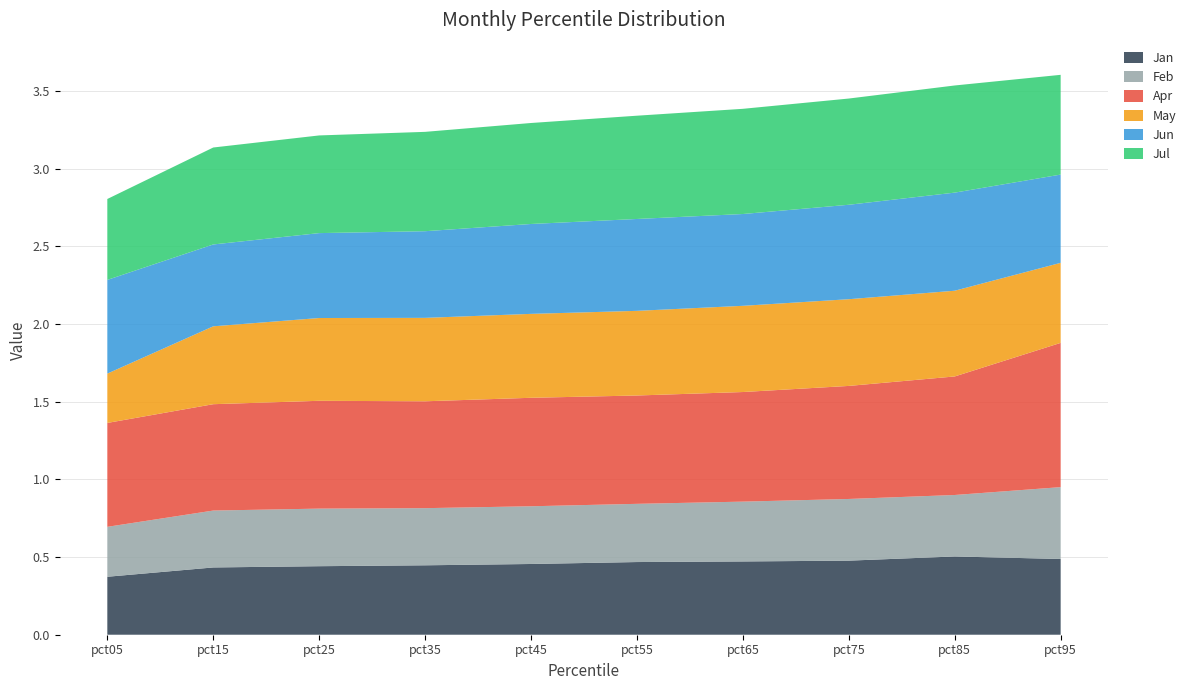

Reading left to right, list all the values displayed in this chart.

Jan: pct05=0.4	pct15=0.4	pct25=0.4	pct35=0.4	pct45=0.5	pct55=0.5	pct65=0.5	pct75=0.5	pct85=0.5	pct95=0.5
Feb: pct05=0.3	pct15=0.4	pct25=0.4	pct35=0.4	pct45=0.4	pct55=0.4	pct65=0.4	pct75=0.4	pct85=0.4	pct95=0.5
Apr: pct05=0.7	pct15=0.7	pct25=0.7	pct35=0.7	pct45=0.7	pct55=0.7	pct65=0.7	pct75=0.7	pct85=0.8	pct95=0.9
May: pct05=0.3	pct15=0.5	pct25=0.5	pct35=0.5	pct45=0.5	pct55=0.5	pct65=0.6	pct75=0.6	pct85=0.6	pct95=0.5
Jun: pct05=0.6	pct15=0.5	pct25=0.5	pct35=0.6	pct45=0.6	pct55=0.6	pct65=0.6	pct75=0.6	pct85=0.6	pct95=0.6
Jul: pct05=0.5	pct15=0.6	pct25=0.6	pct35=0.6	pct45=0.6	pct55=0.7	pct65=0.7	pct75=0.7	pct85=0.7	pct95=0.6